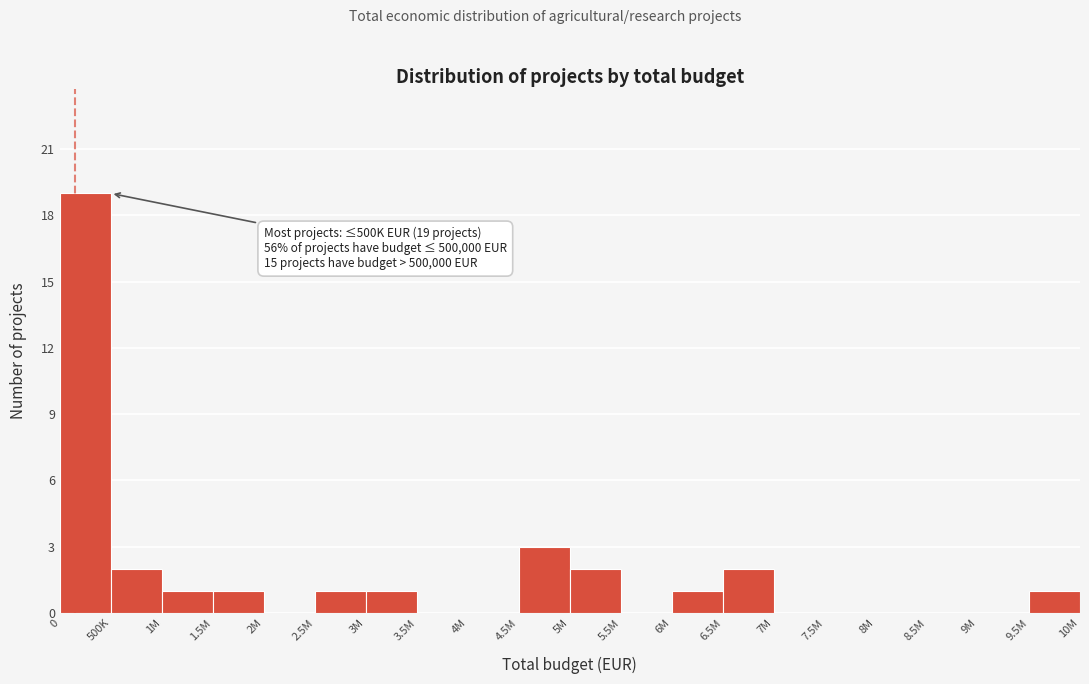

Reading right to left, extract all data points from this chart.

9.5M=1	9M=0	8.5M=0	8M=0	7.5M=0	7M=0	6.5M=2	6M=1	5.5M=0	5M=2	4.5M=3	4M=0	3.5M=0	3M=1	2.5M=1	2M=0	1.5M=1	1M=1	500K=2	0=19